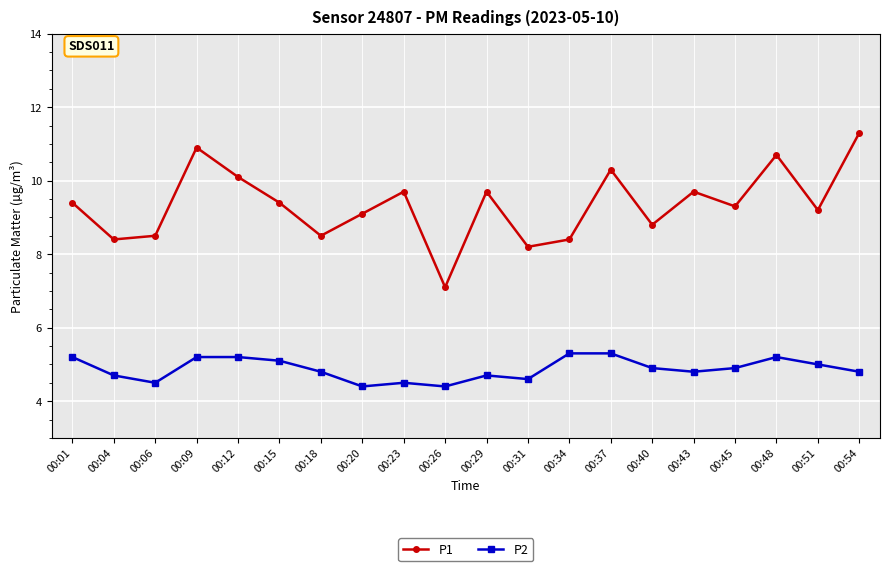

Is the value of P2 at 00:26 greater than the value of P1 at 00:29?

No